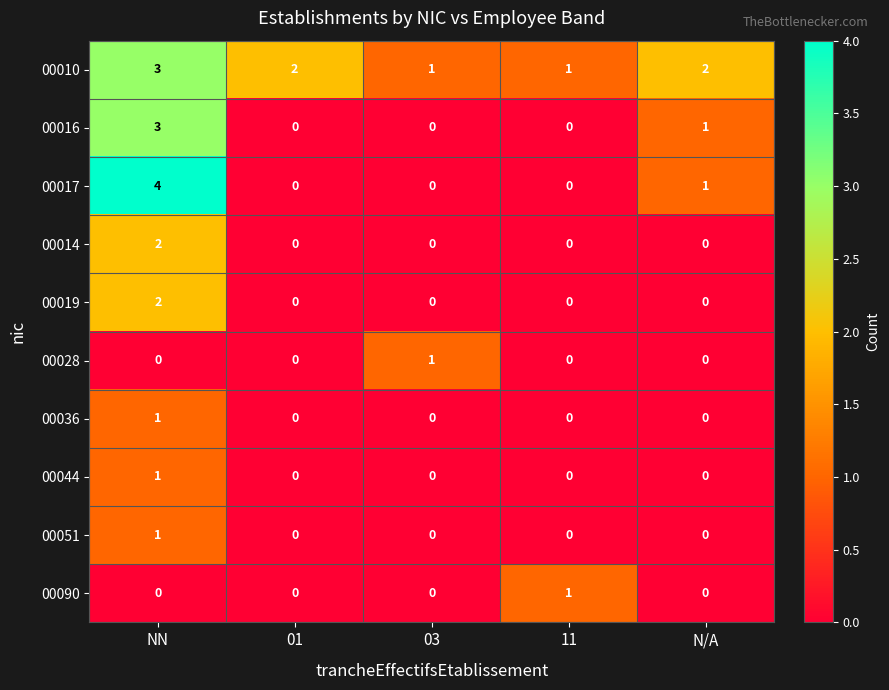

What is the spread (max minus min) of values at 03?

1